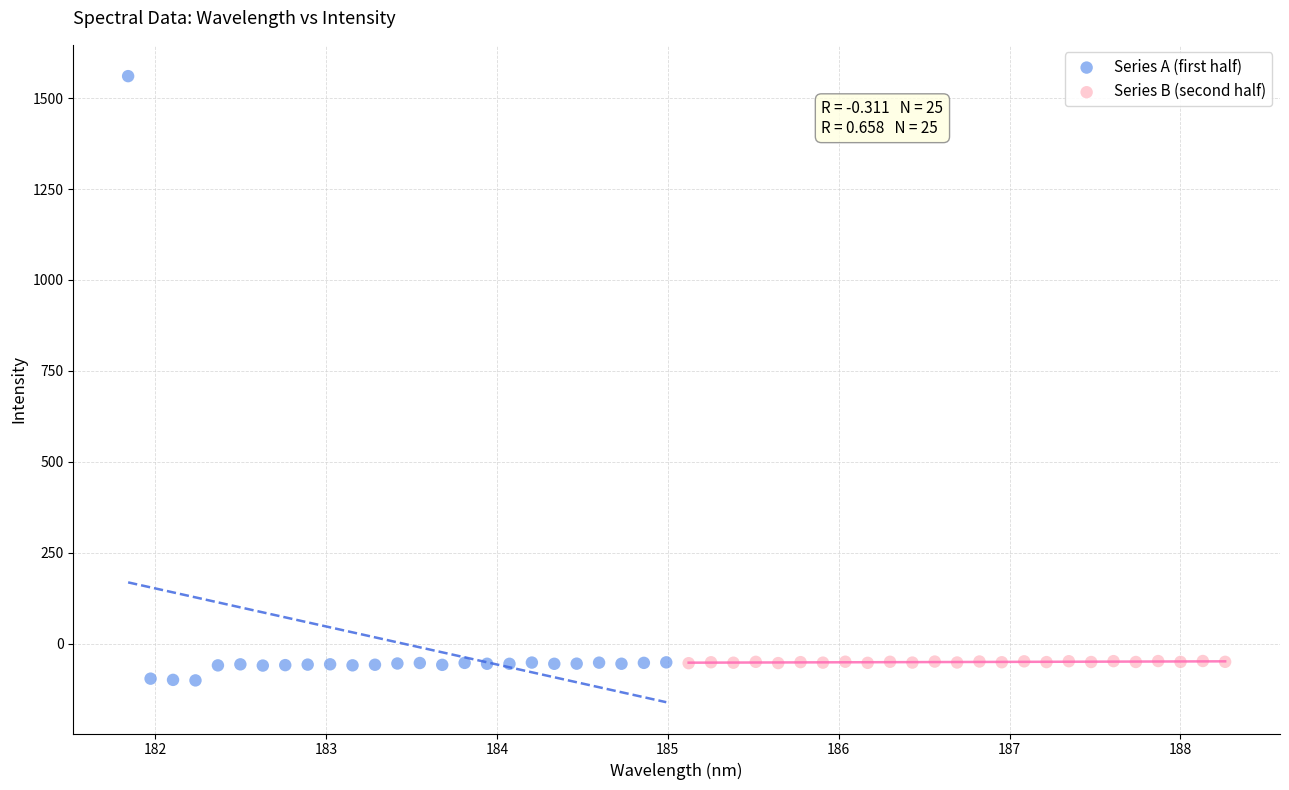

Which series reaches the maximum Y coordinate?

Series A (first half)